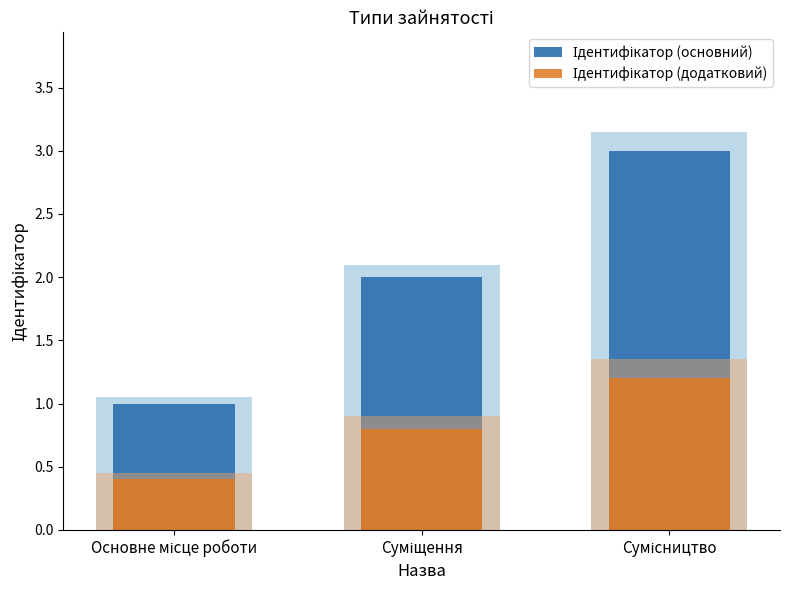

Between Основне місце роботи and Сумісництво, which is larger?

Сумісництво